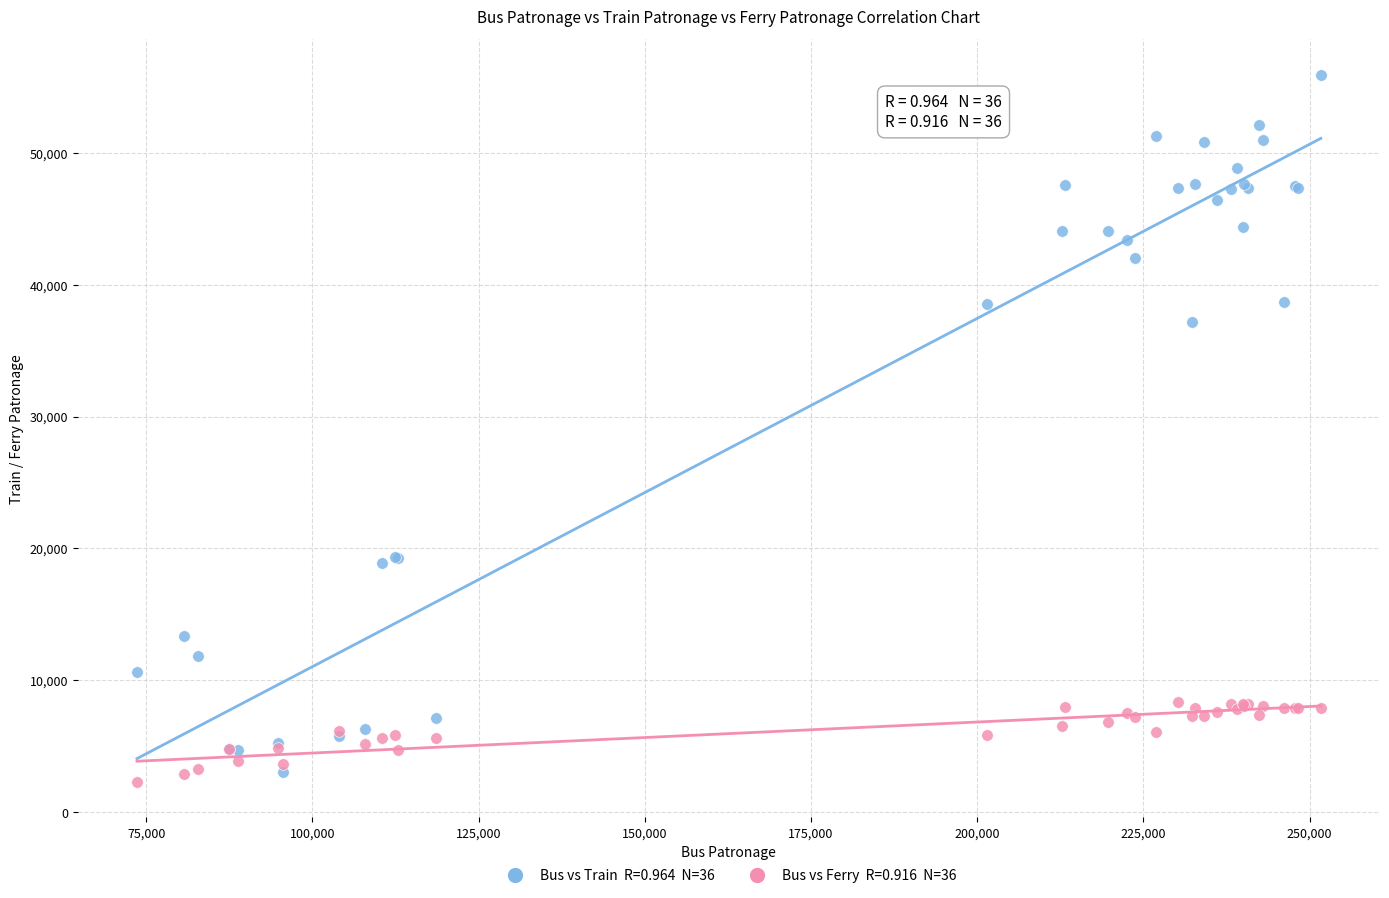

Across all series, what Y value is closest to 29122?

37182